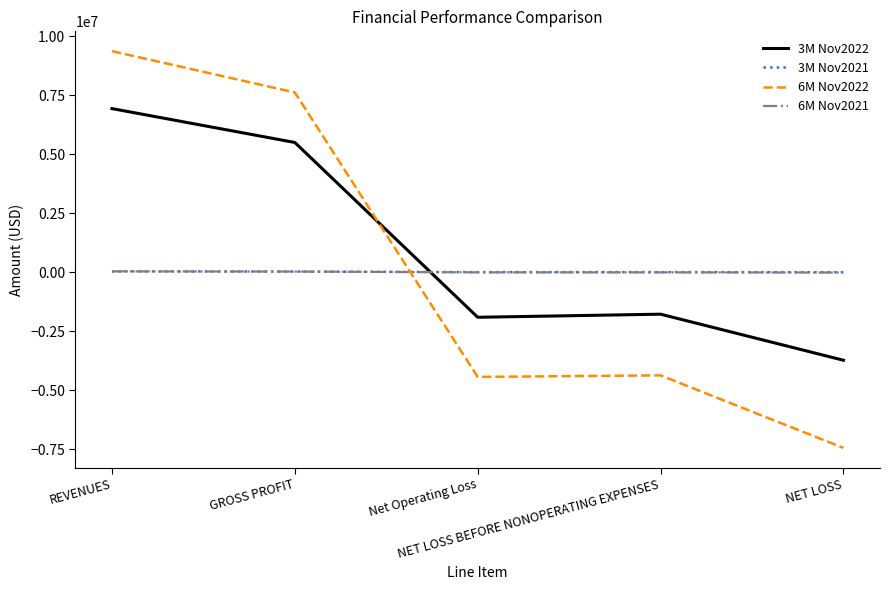

Which series has the widest spread of values?

6M Nov2022